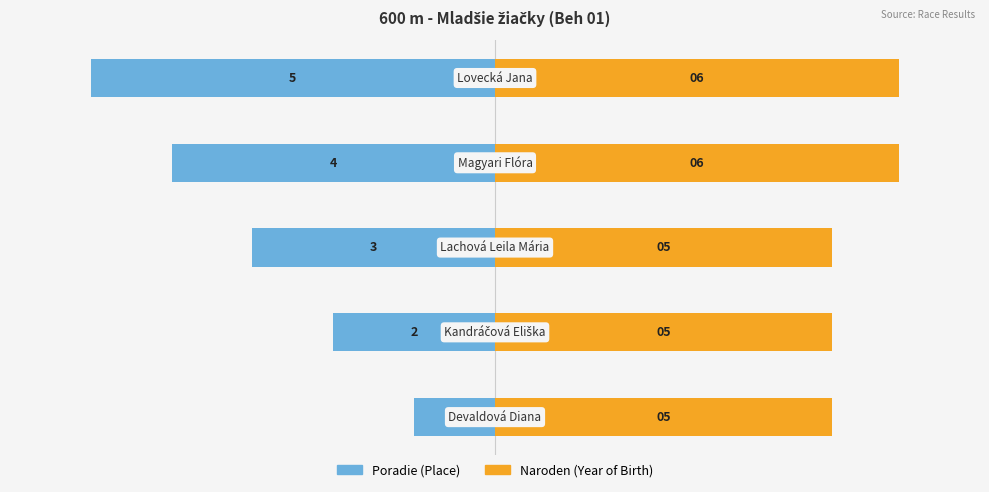

What is the approximate value of Naroden at 2?

83.3